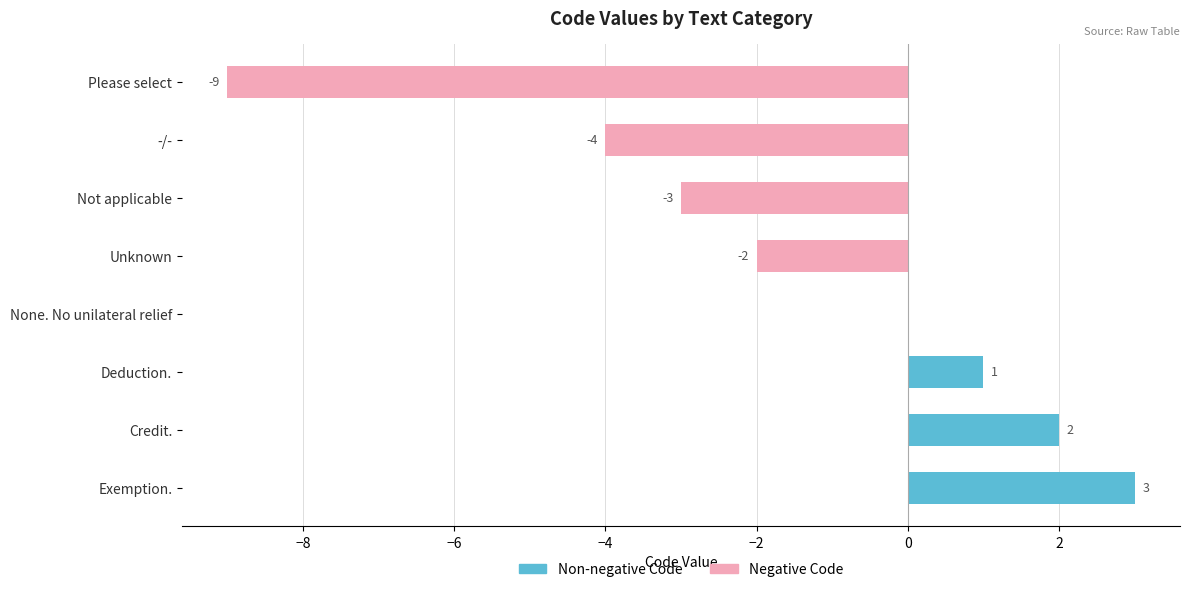

Count the number of data series in this chart.

2